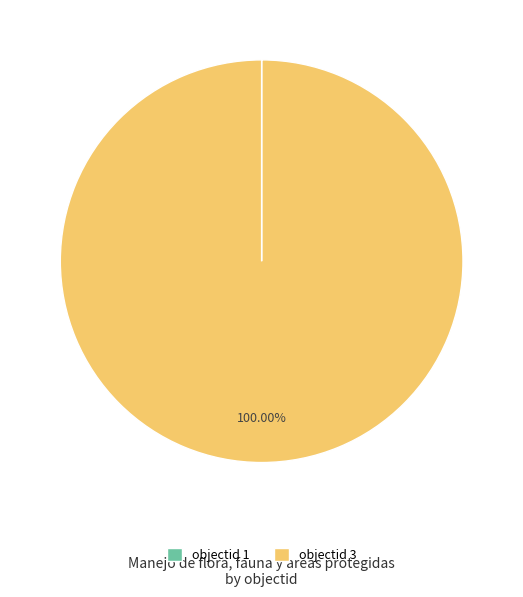

What is the largest slice in the pie chart?

objectid 3